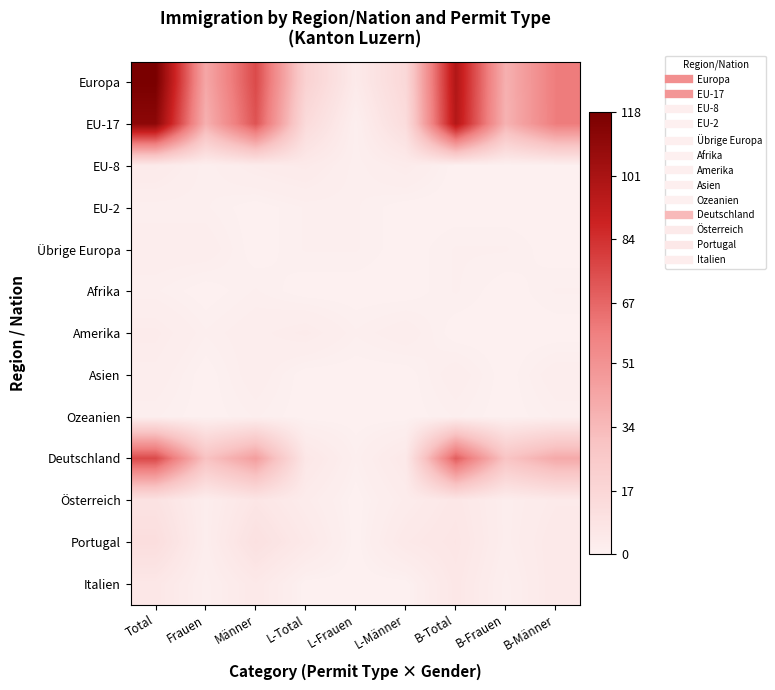

At which category is the sum across all series the highest?

Total